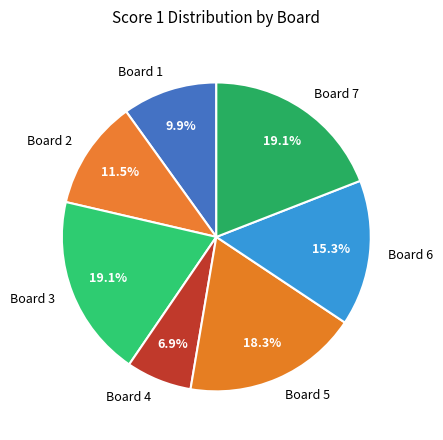

What is the ratio of the value at Board 6 to the value at Board 7?

0.8